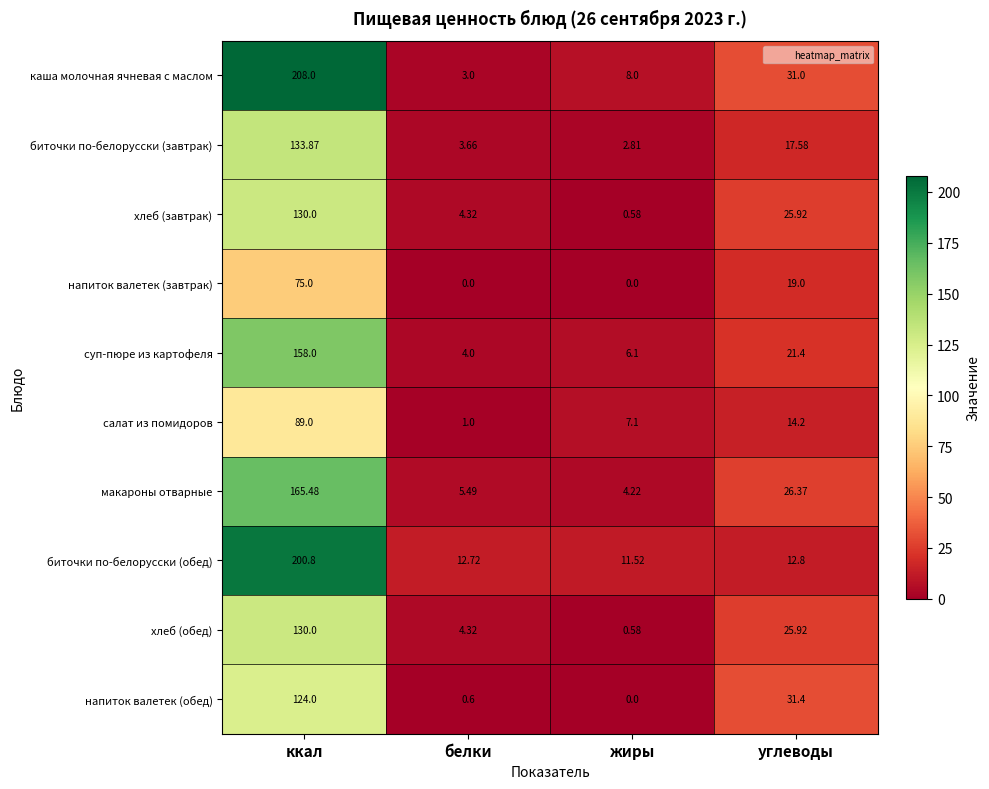

At which category is the sum across all series the highest?

ккал